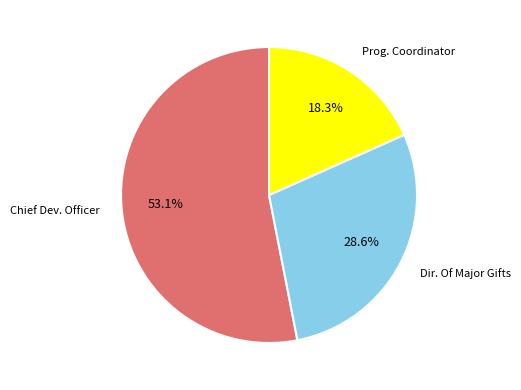

To the nearest percent, what is the average slice percentage?

33%